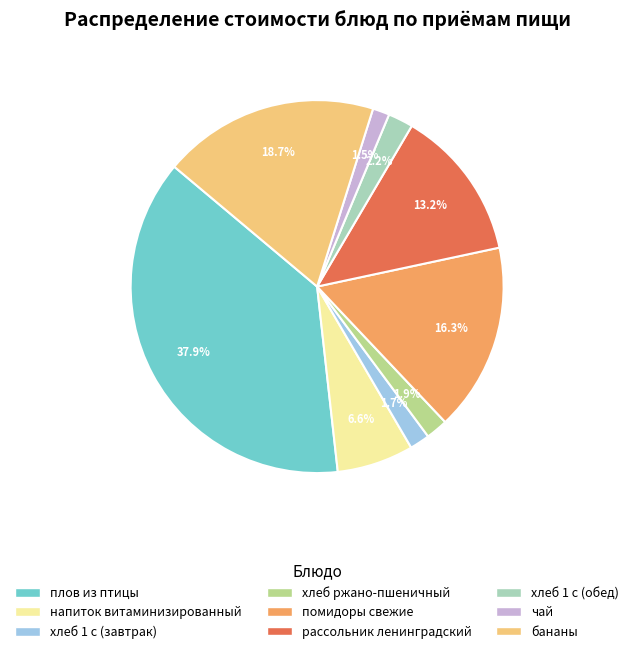

To the nearest percent, what is the difference between the бананы and напиток витаминизированный slice percentages?

12%